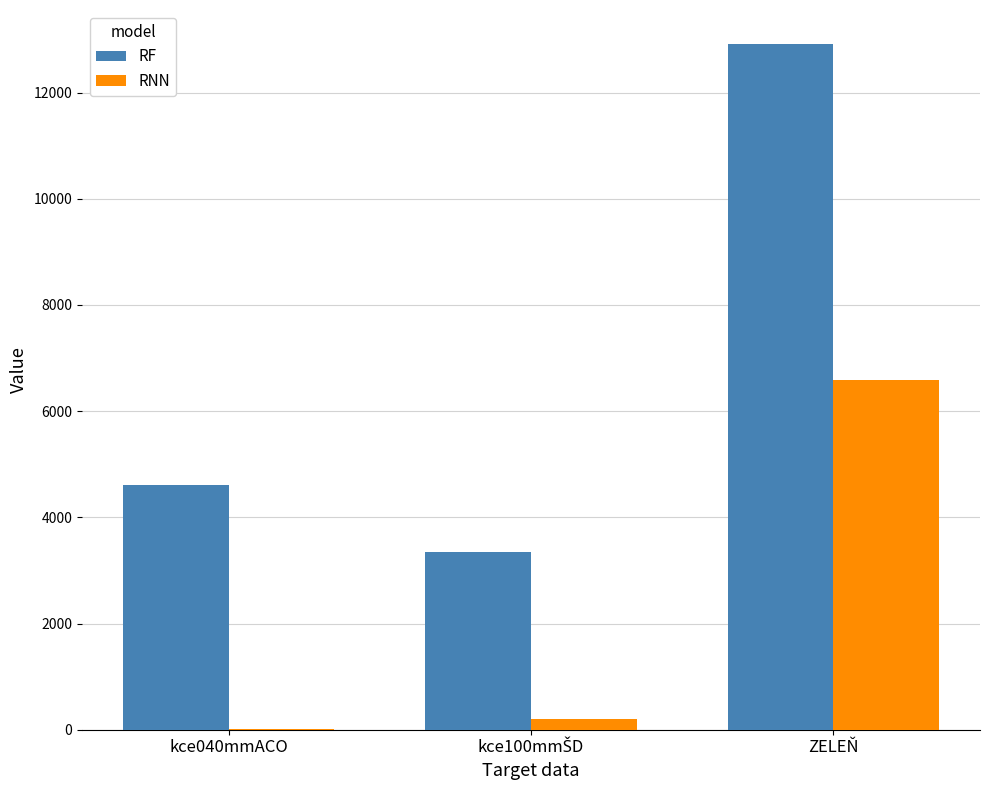

What is the highest value of the RF series?

12910